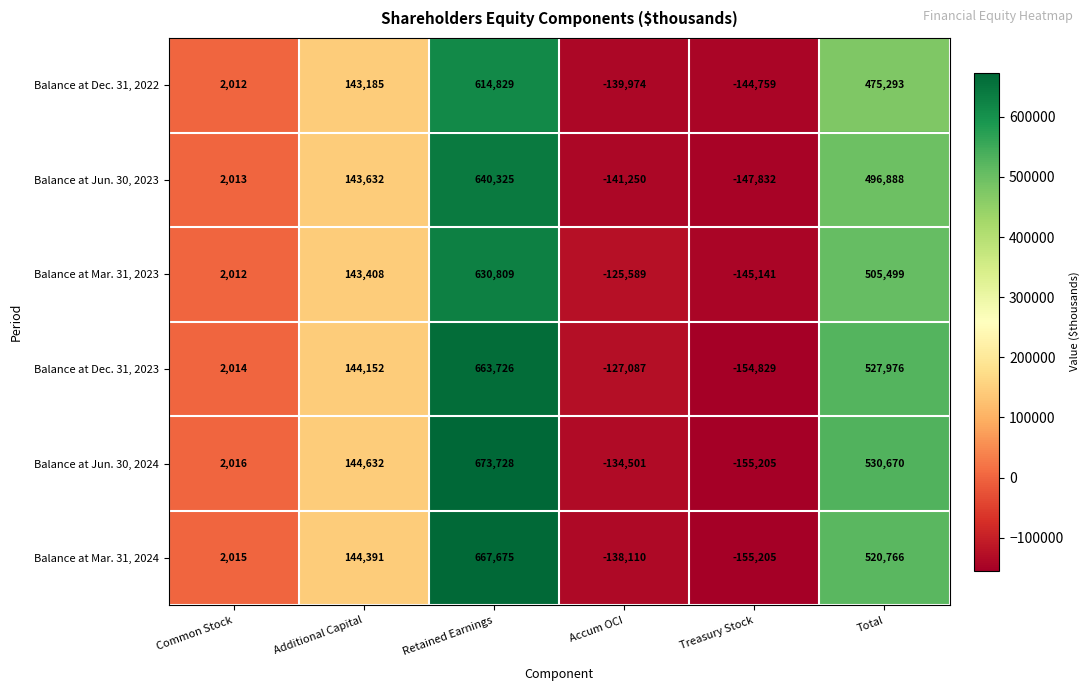

How many positive values does the Balance at Jun. 30, 2023 series have?

4